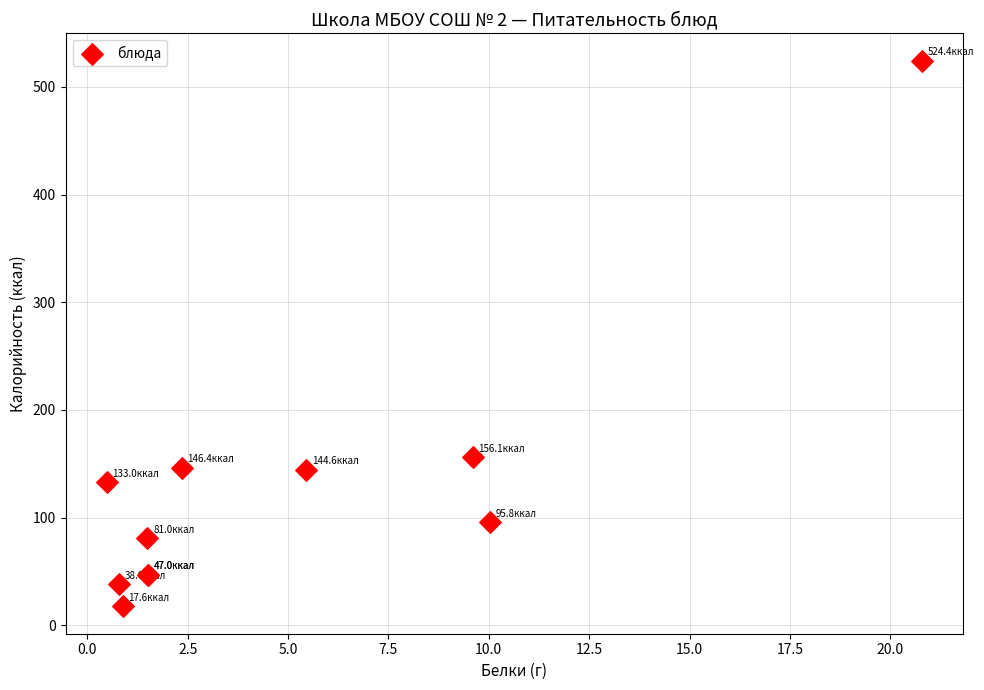

What Y value in the scatter plot is closest to 271?

156.1